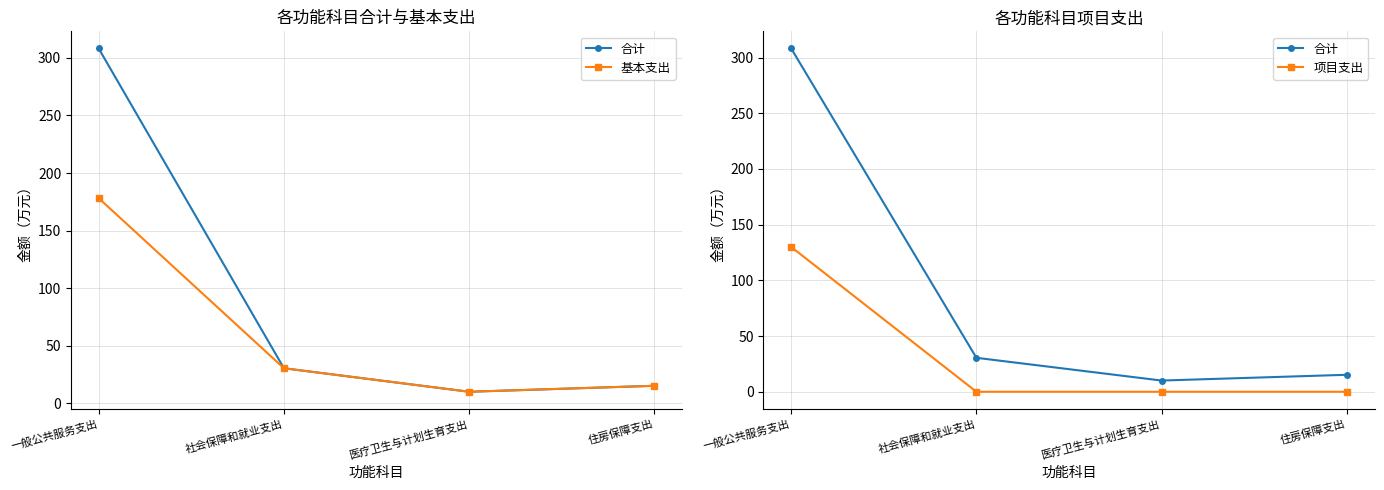

Reading left to right, transcribe all the data shown in this chart.

合计: 308.2	30.5	10.1	15.2
基本支出: 178.2	30.5	10.1	15.2
项目支出: 130.0	0.0	0.0	0.0